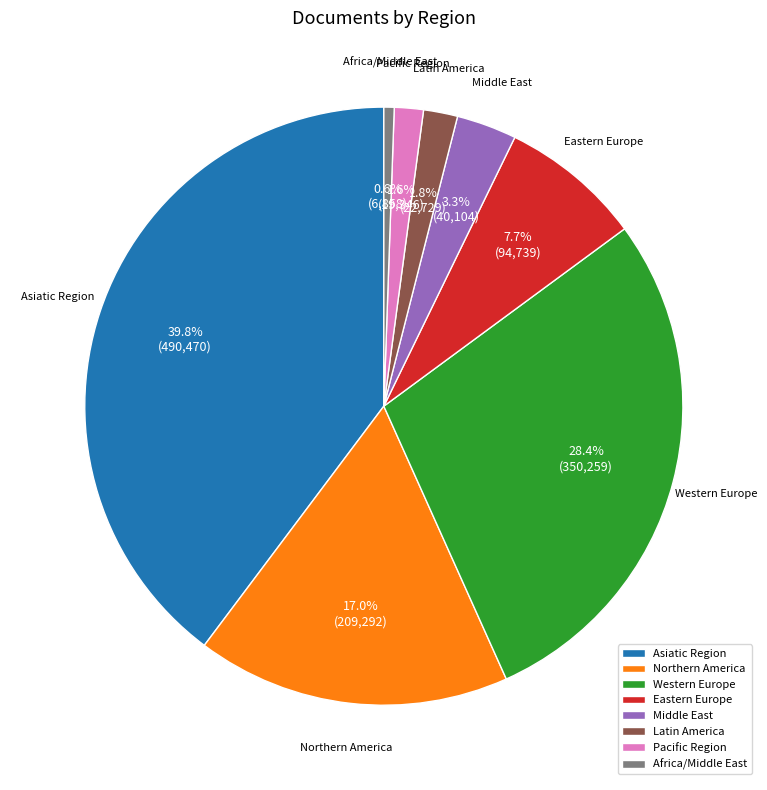

Does Pacific Region represent more than half of the total?

No